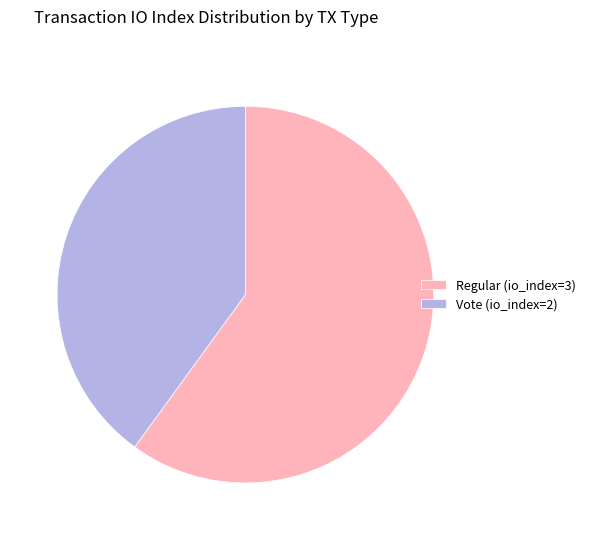

Is the sum of Regular (io_index=3) and Vote (io_index=2) greater than half?

Yes